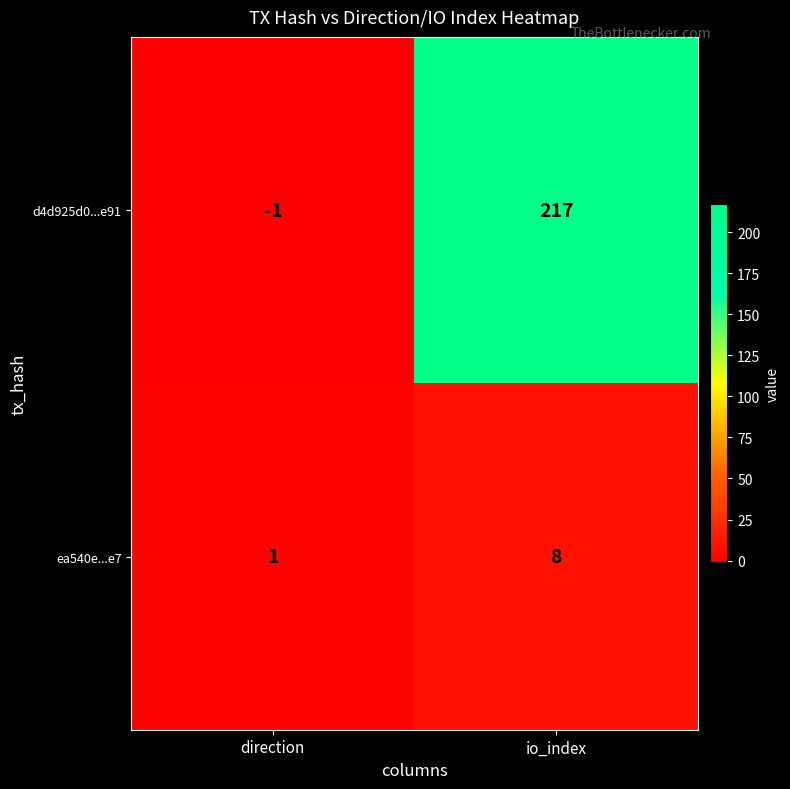

True or false: d4d925d0...e91 has a value of 0 at direction.

False